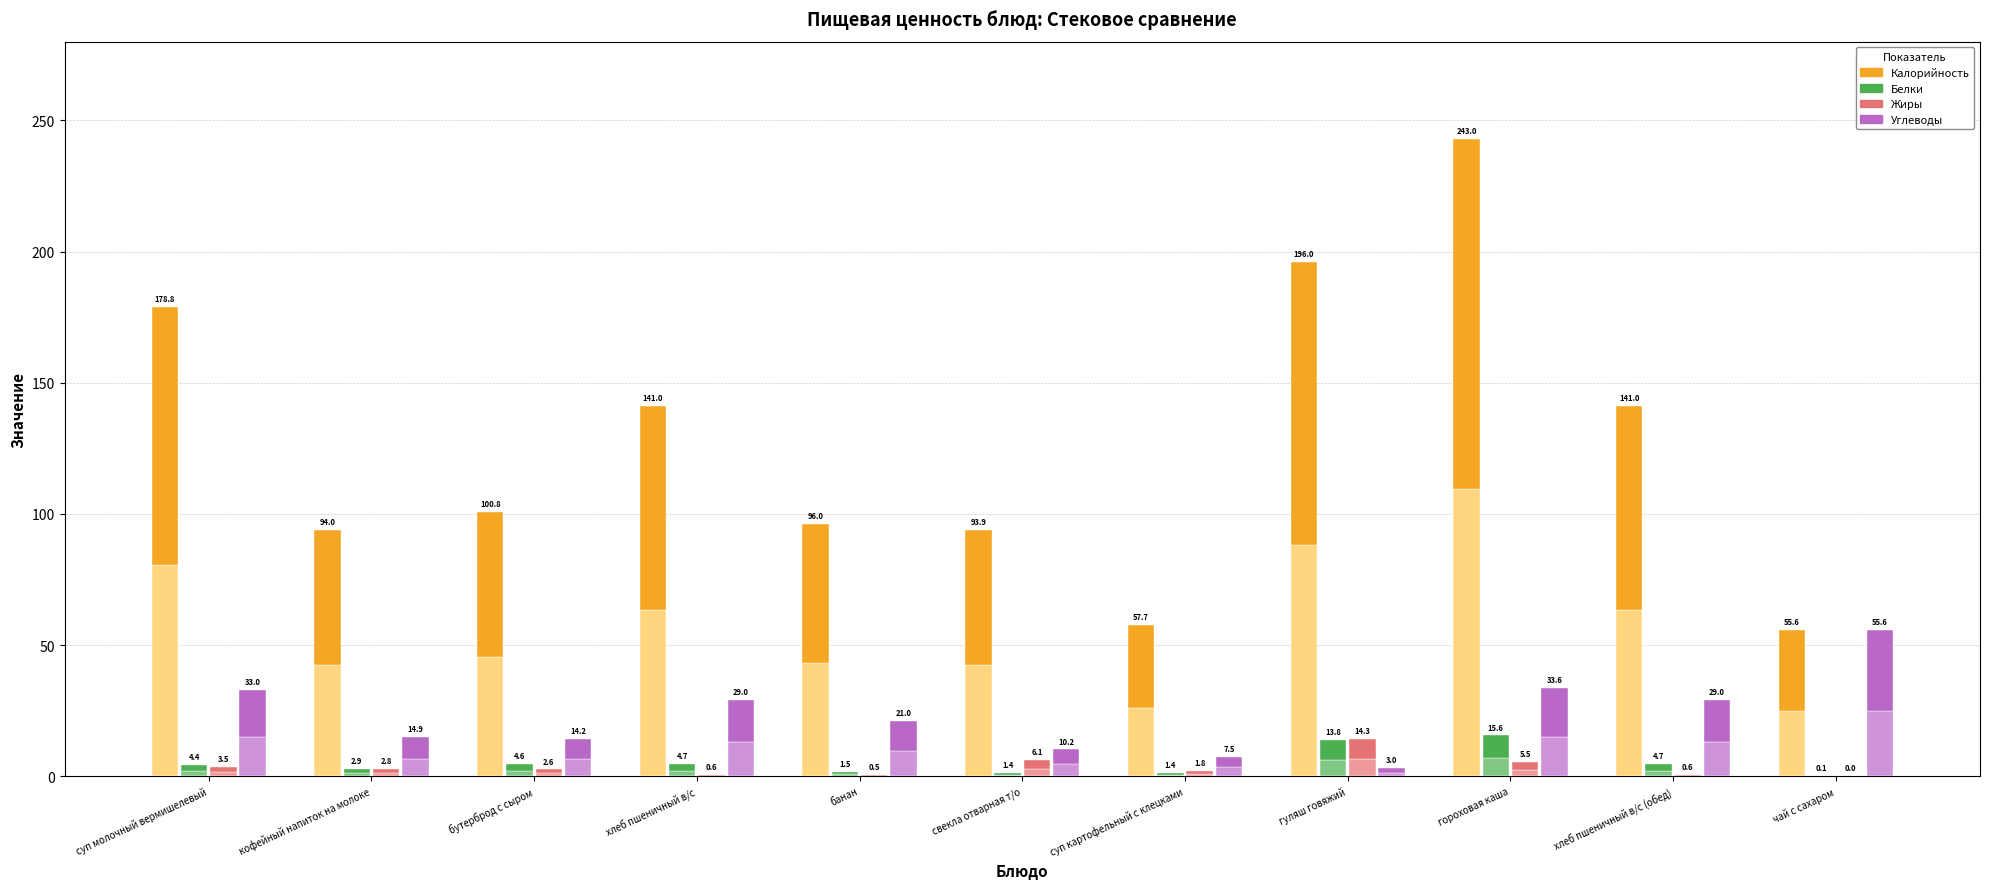

Which category has the lowest value in the Жиры series?

чай с сахаром